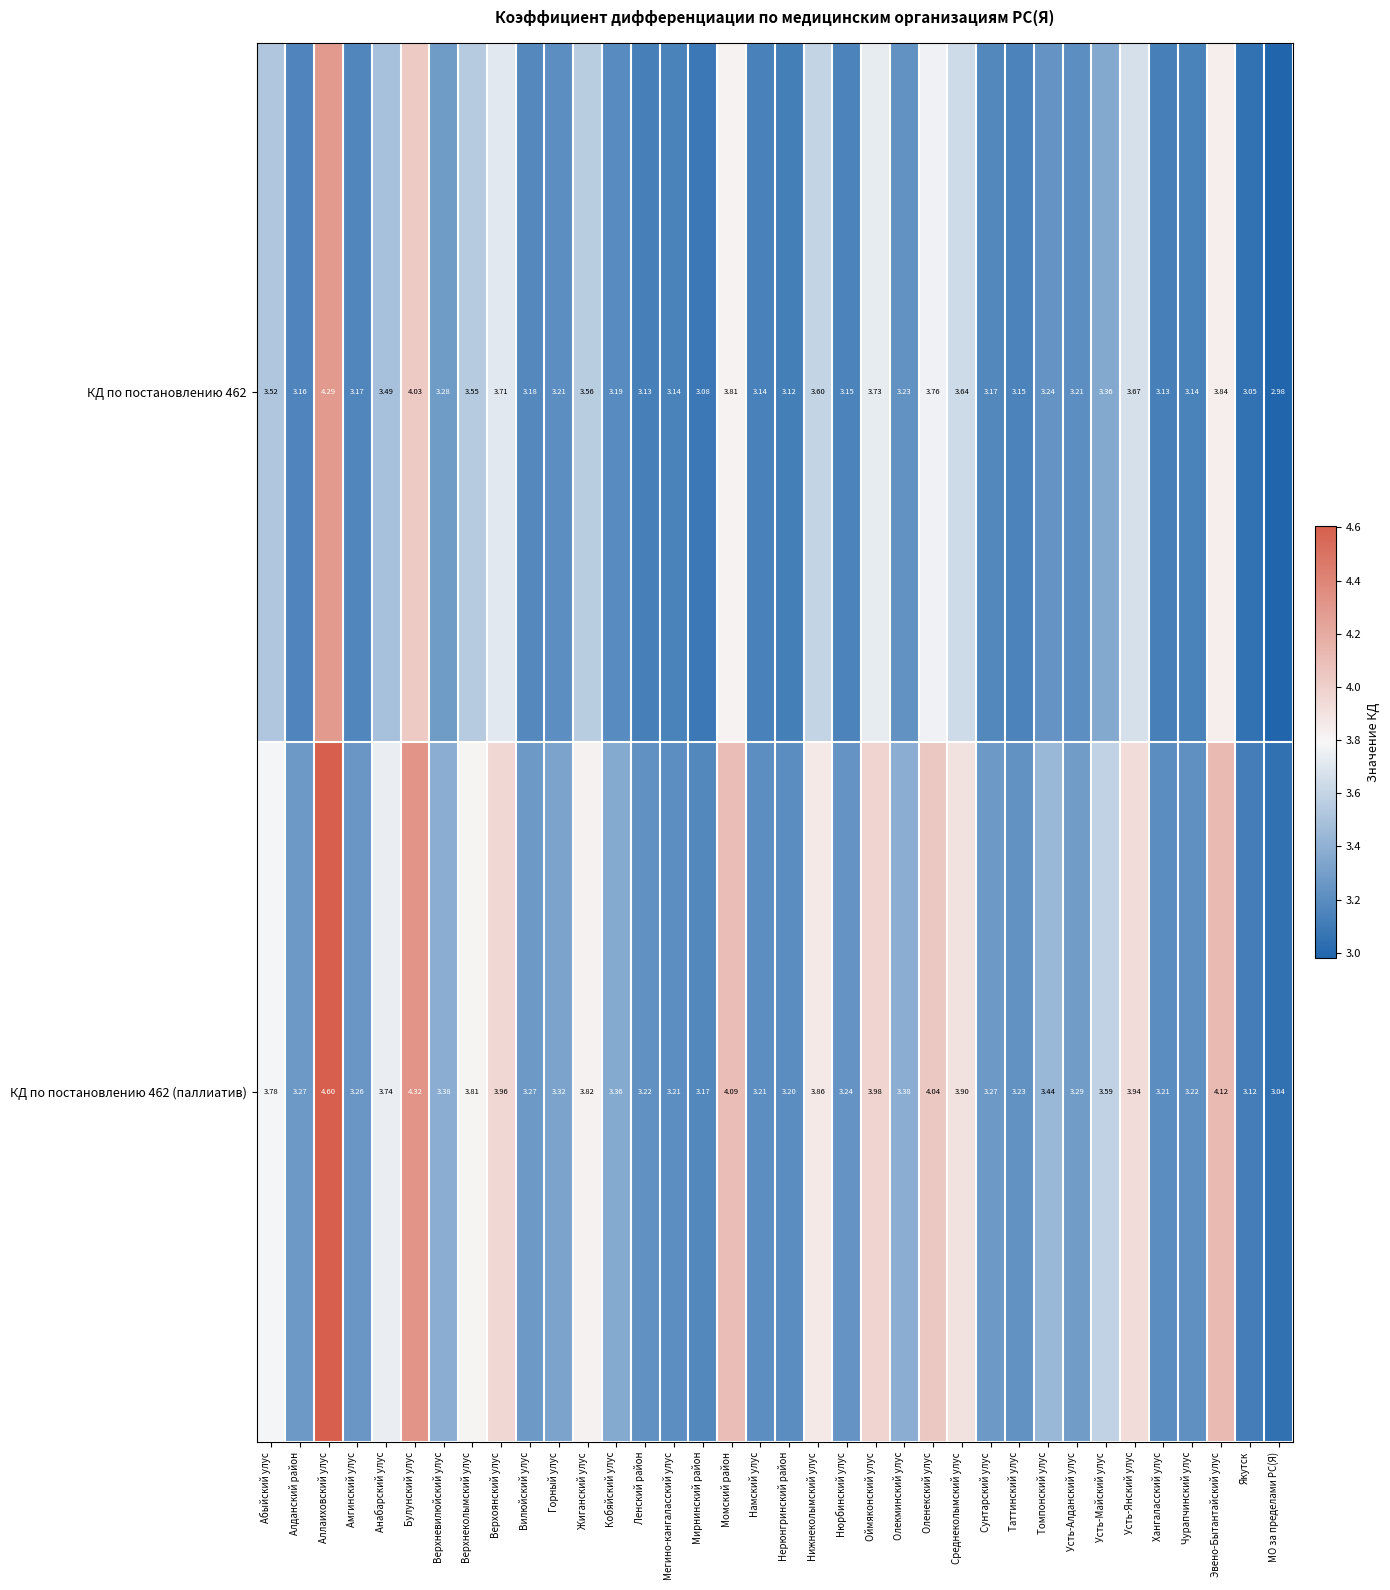

Is the value of КД по постановлению 462 at Усть-Алданский улус greater than the value of КД по постановлению 462 (паллиатив) at Момский район?

No